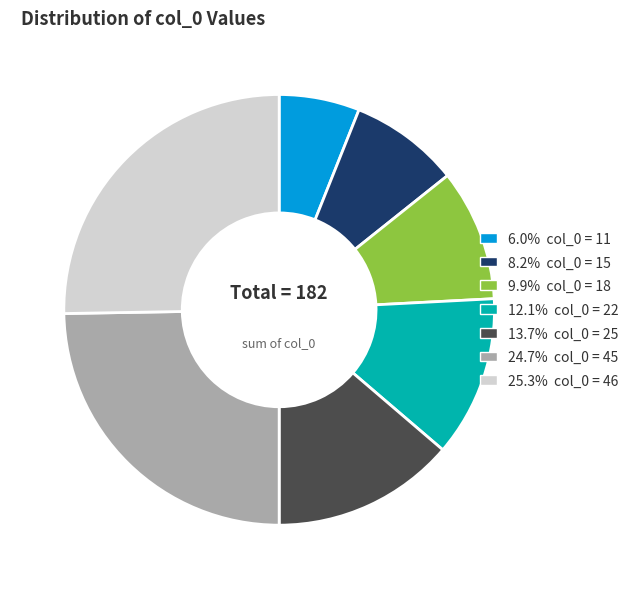

How many segments does this pie chart have?

7